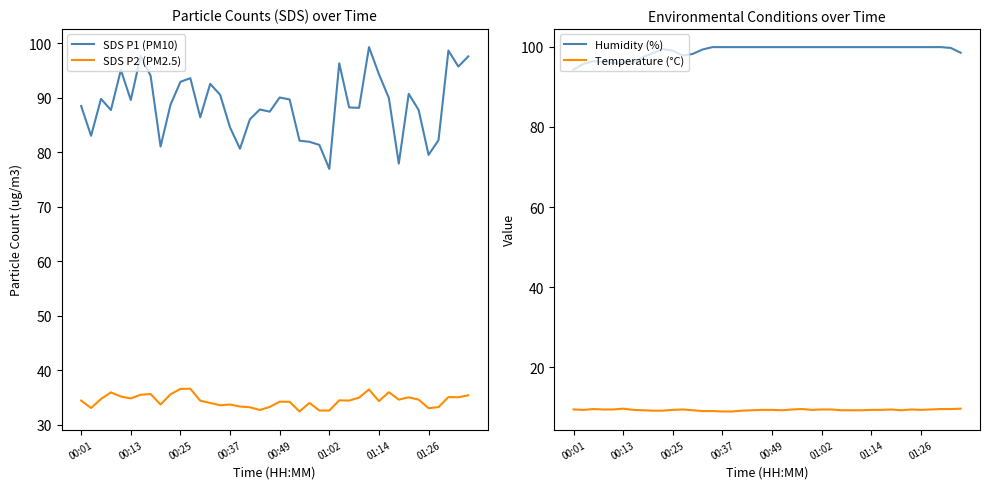

True or false: SDS P2 (PM2.5) and SDS P1 (PM10) cross at least once.

False